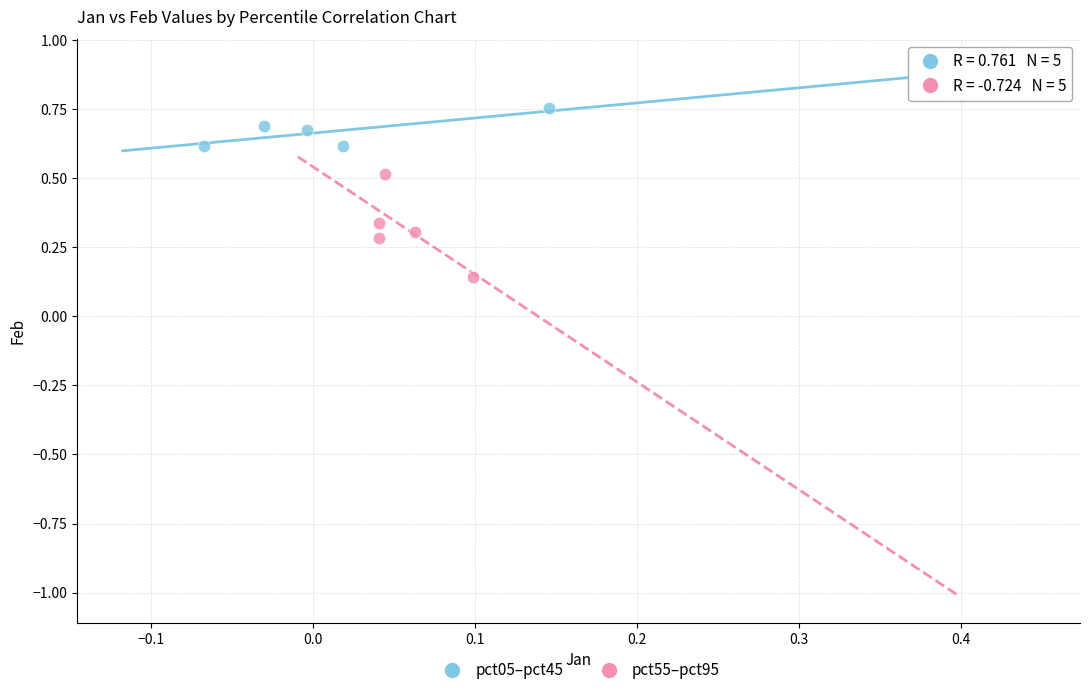

Which series has the largest Y range (max minus min)?

pct55–pct95